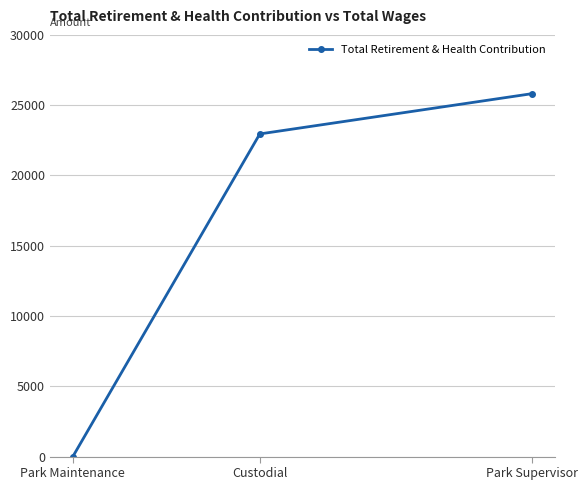

What value does the data have at Park Supervisor, to the nearest 50?

25800